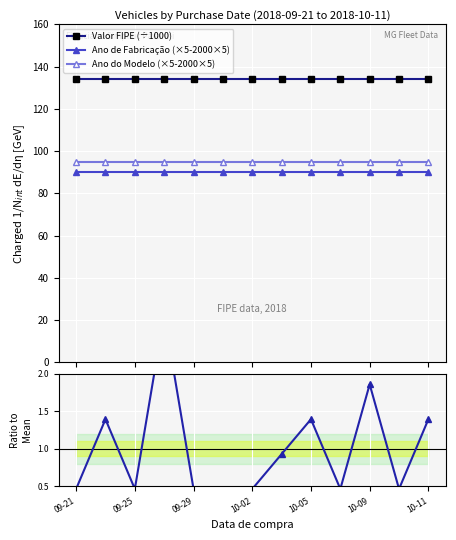

What is the value of the Ano do Modelo (×5-2000×5) point at the 3rd from the left?

95.0